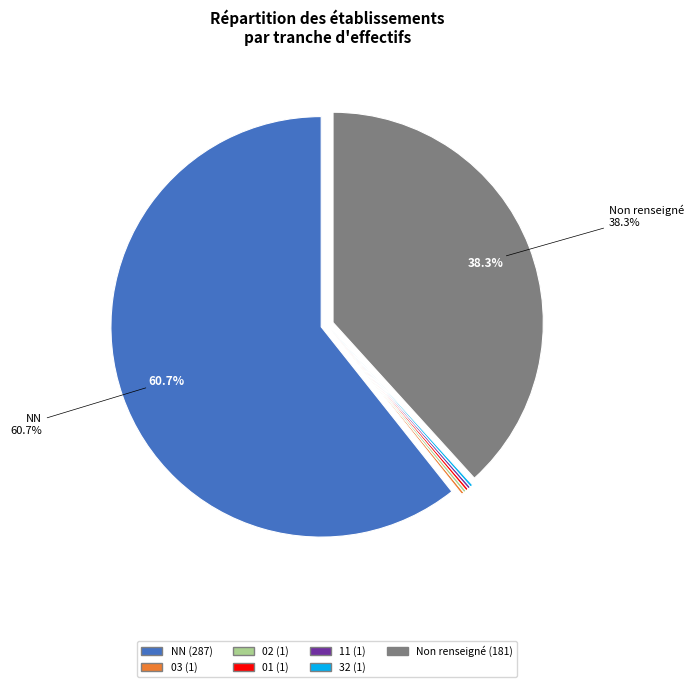

Does any single category account for the majority?

Yes